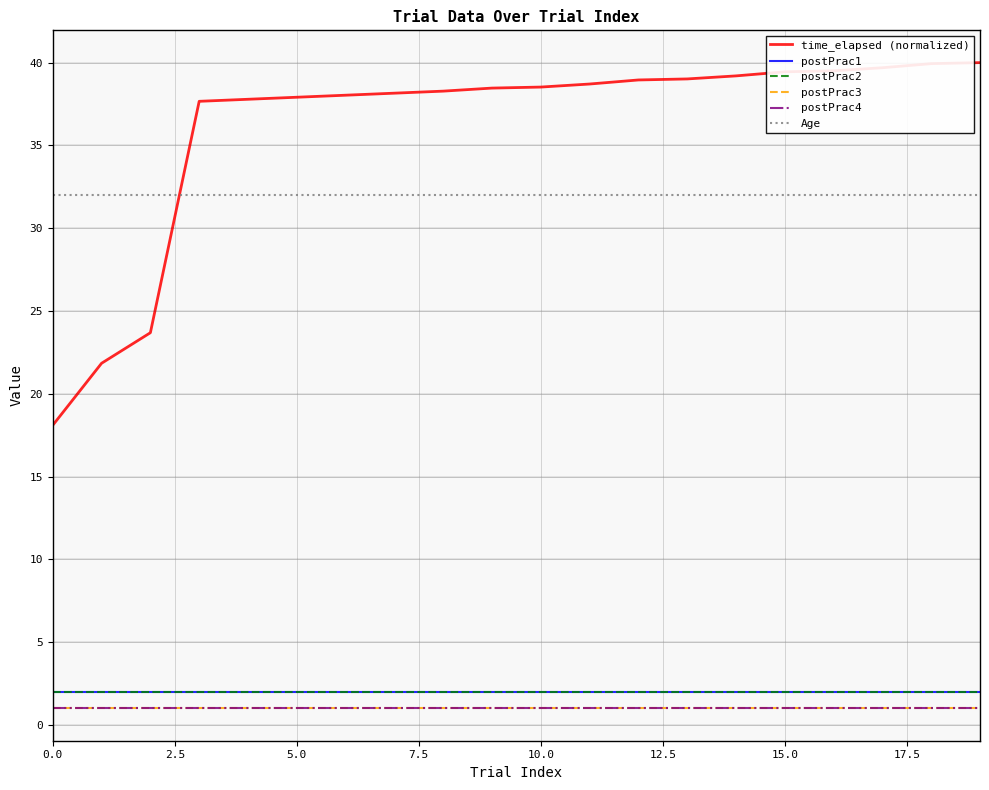

List the series in order of their peak value, lowest first.

postPrac3, postPrac4, postPrac1, postPrac2, Age, time_elapsed (normalized)